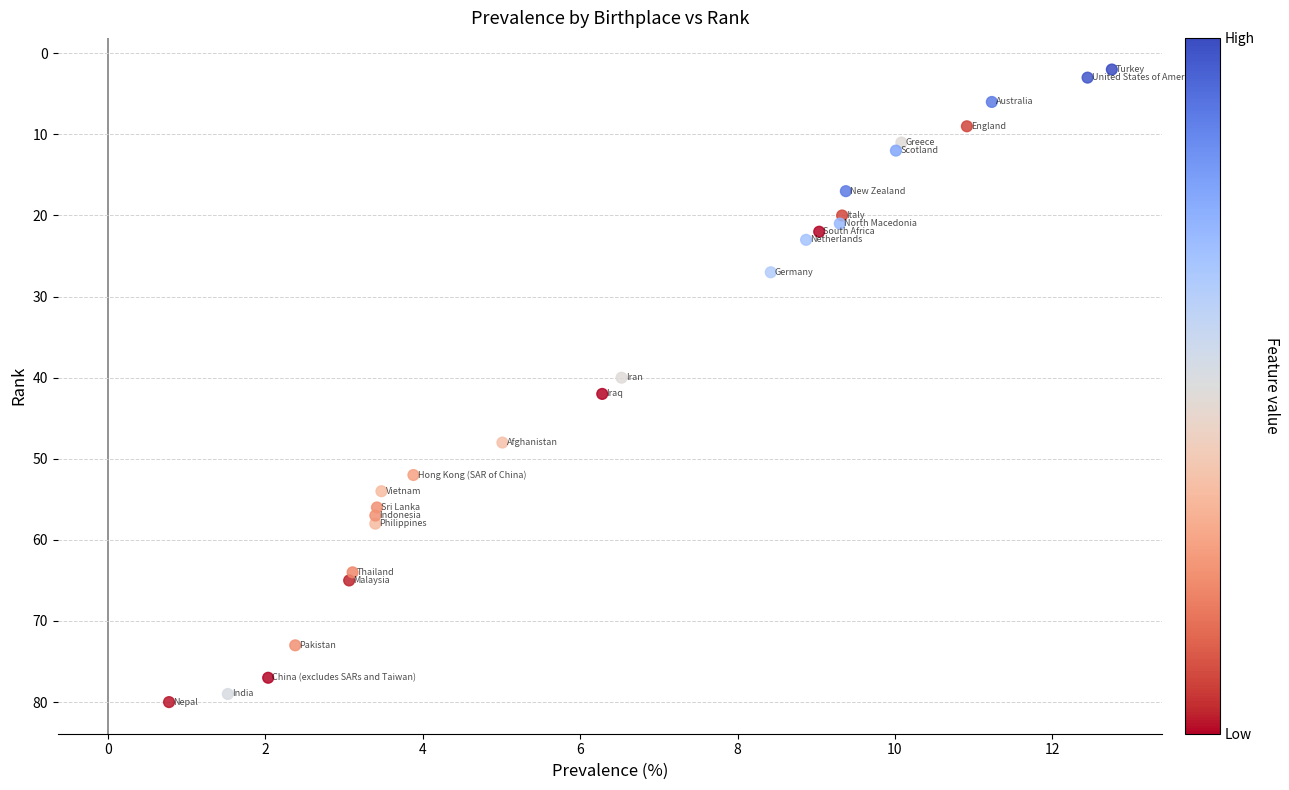

What is the range of Y values (max minus min)?

78